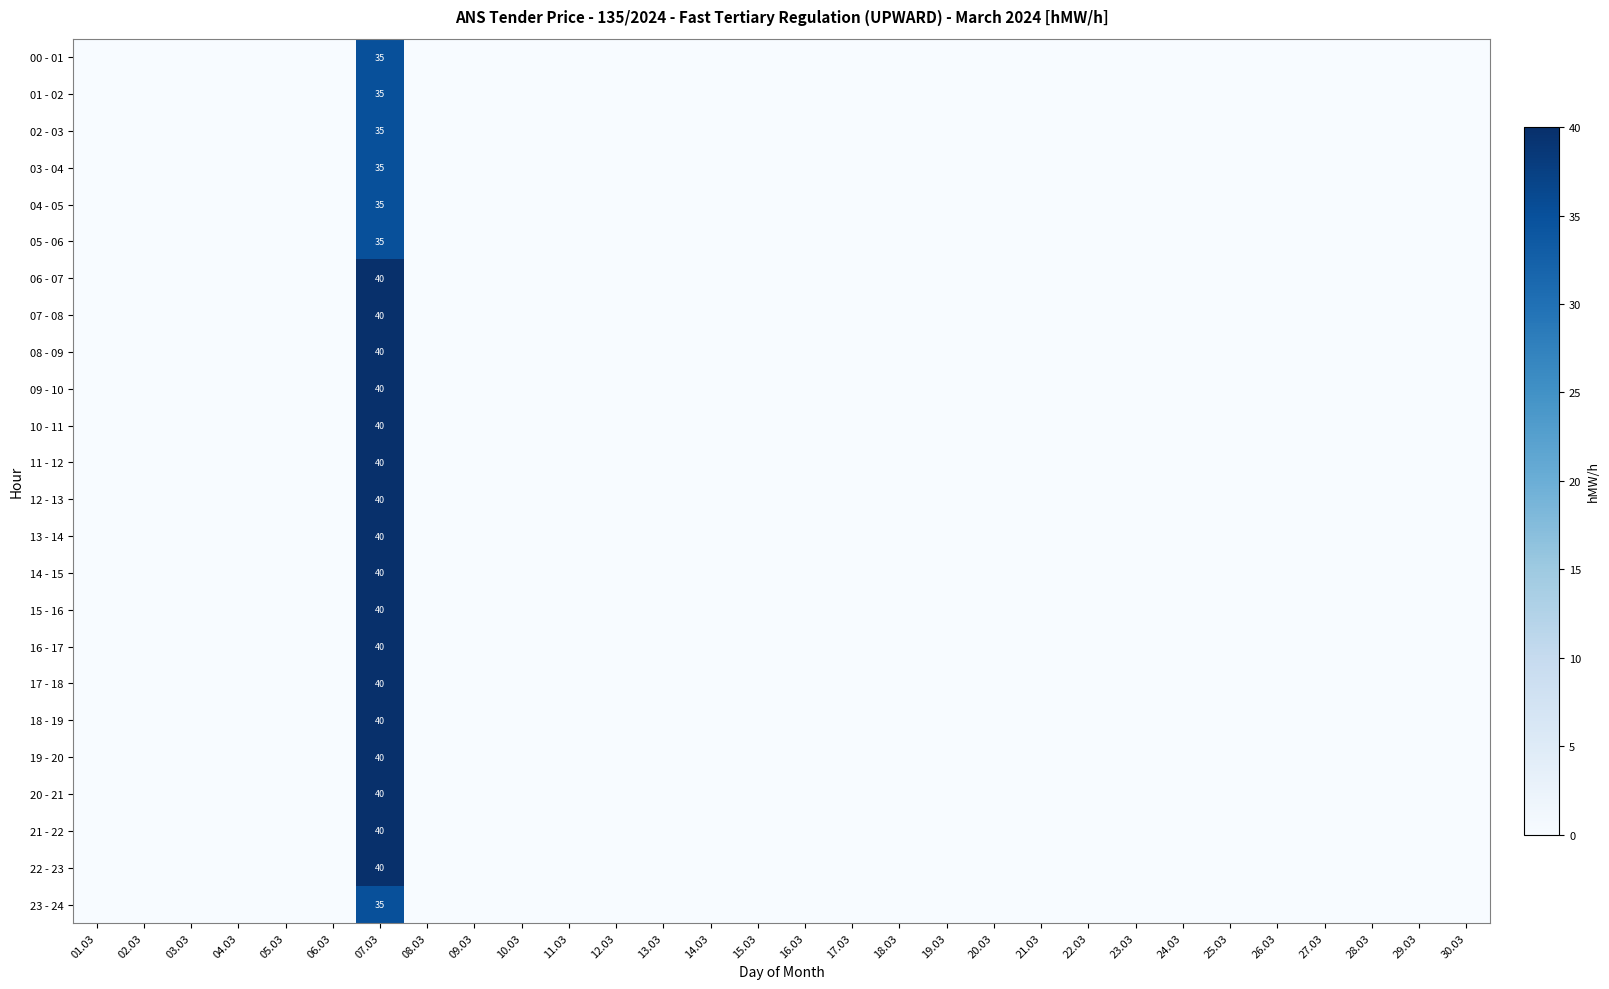

What is the spread (max minus min) of values at 07.03?

5